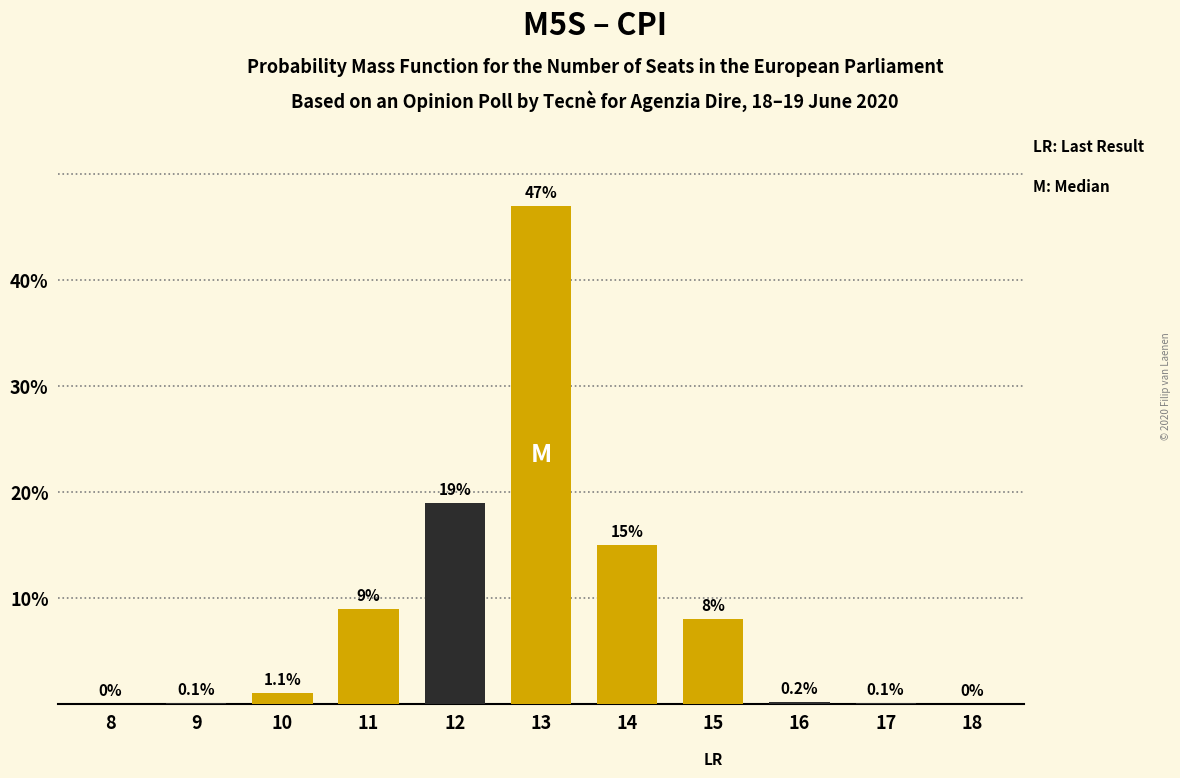

Reading left to right, extract all data points from this chart.

8=0.0	9=0.1	10=1.1	11=9.0	12=19.0	13=47.0	14=15.0	15=8.0	16=0.2	17=0.1	18=0.0